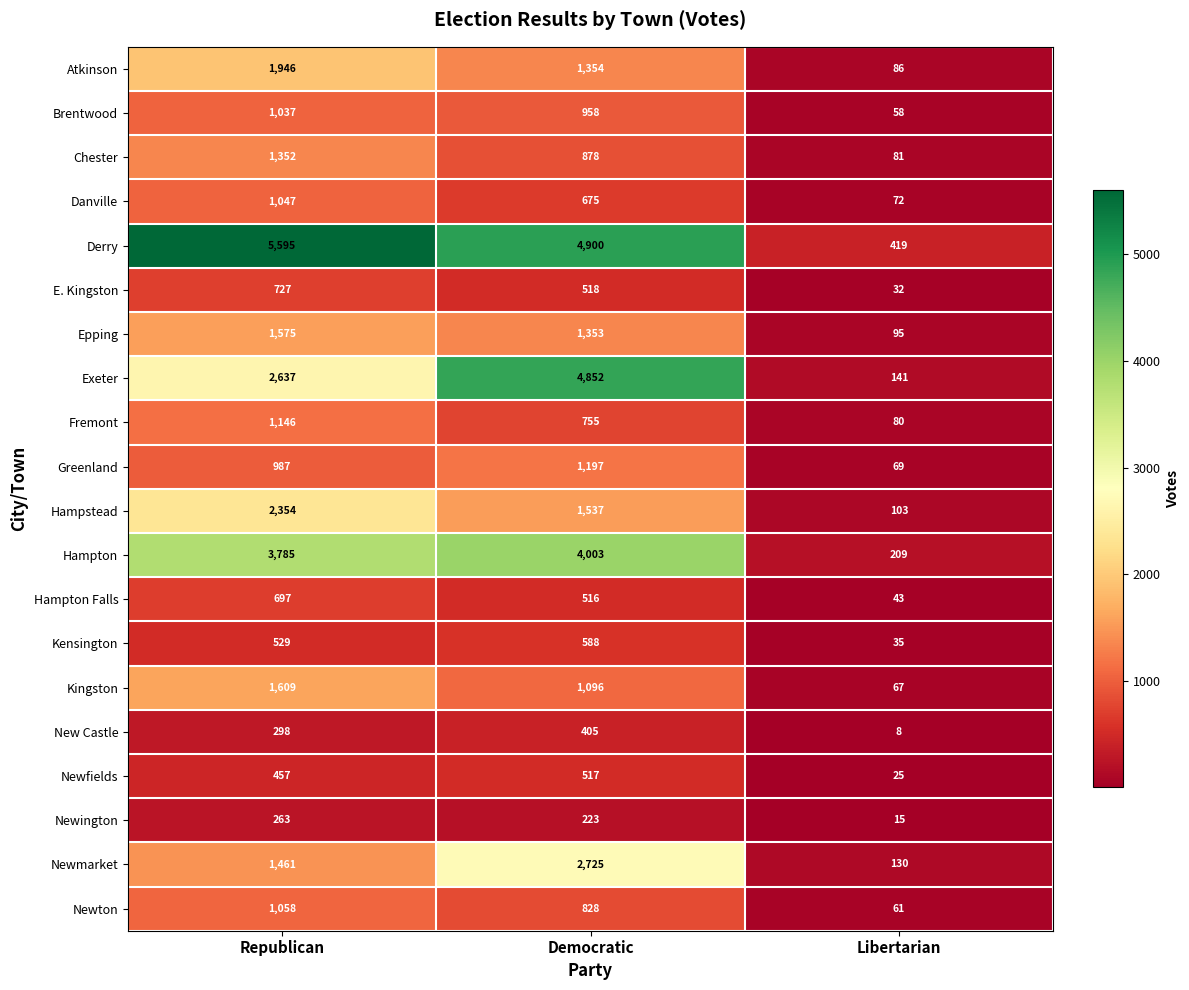

The value of Hampton Falls at Libertarian is 43. True or false?

True